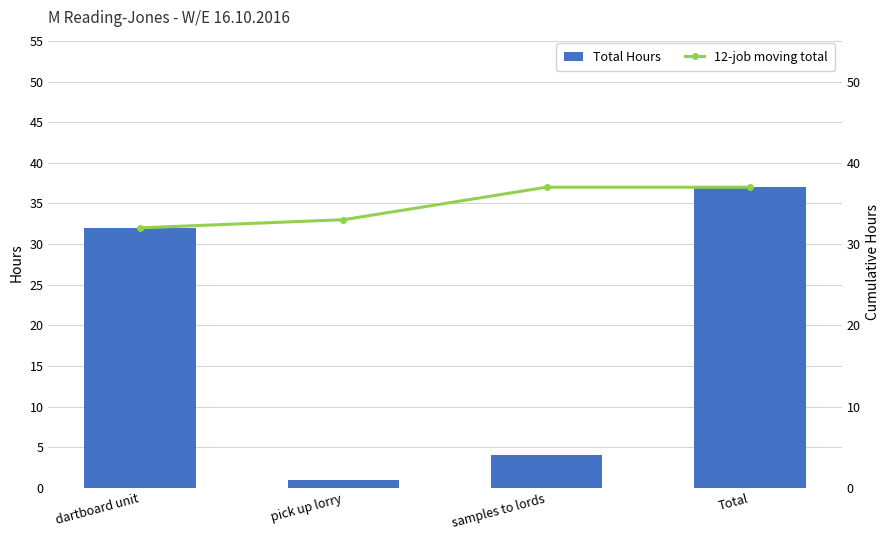

What is the sum of the Total Hours values at samples to lords and Total?

41